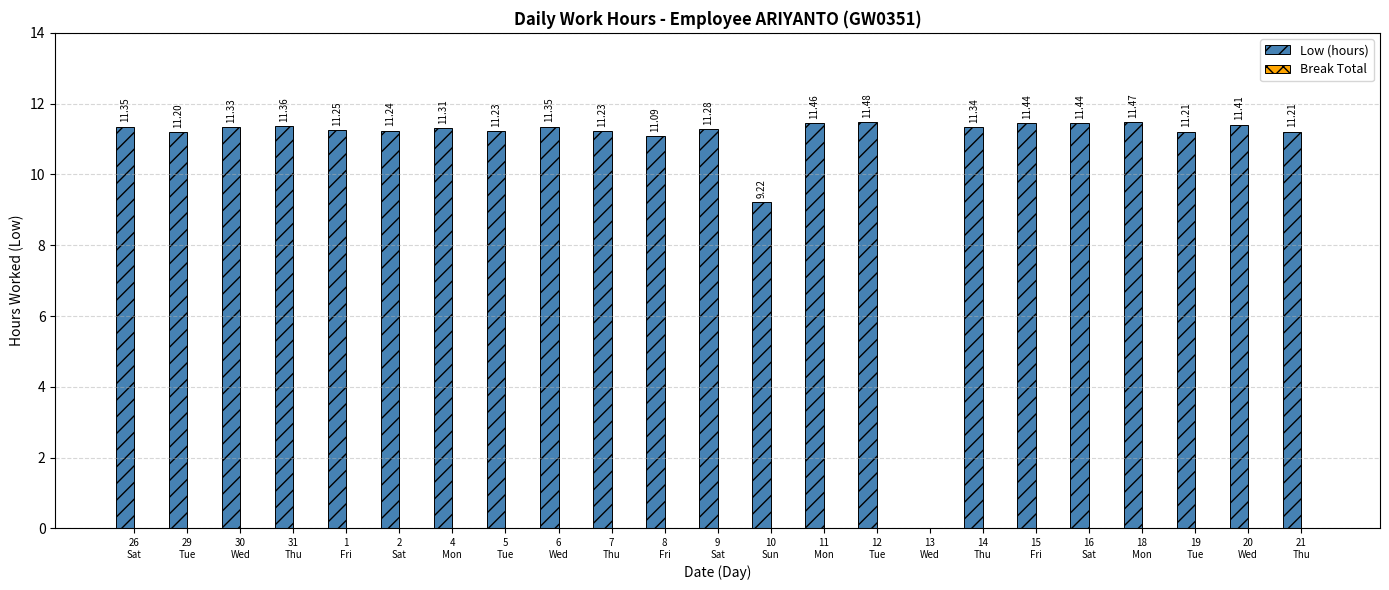

What is the sum of all values?

246.9